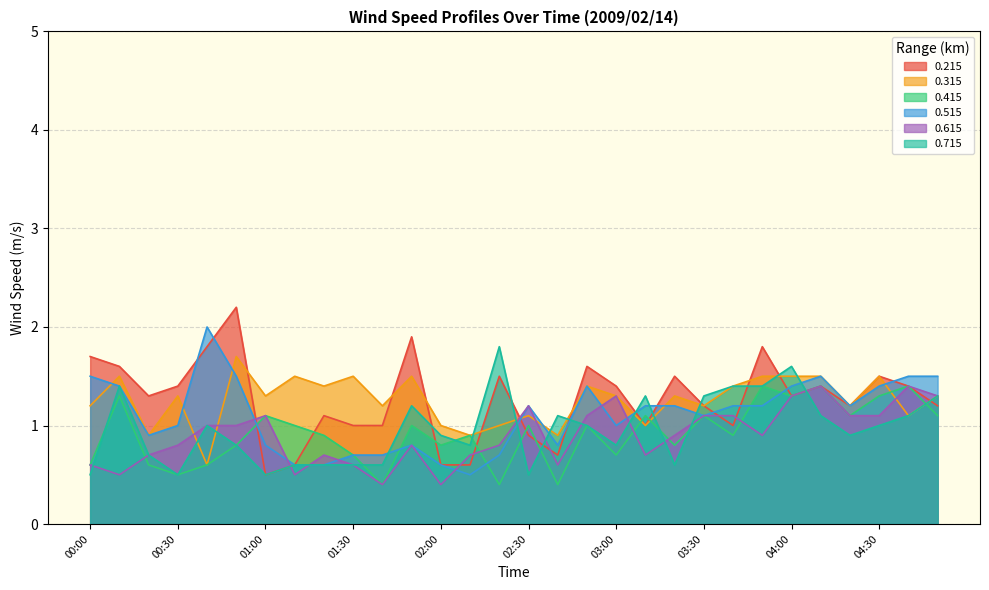

True or false: 0.515 has a value of 1.5 at 04:50.

True